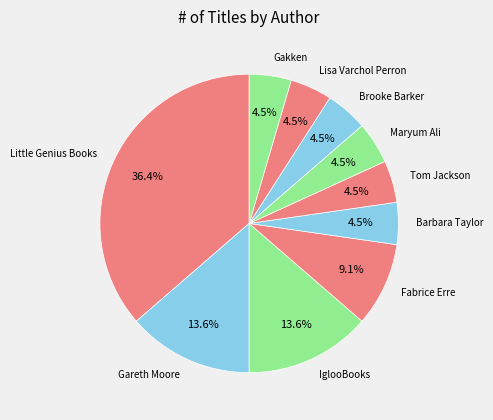

Which has a higher value, IglooBooks or Lisa Varchol Perron?

IglooBooks